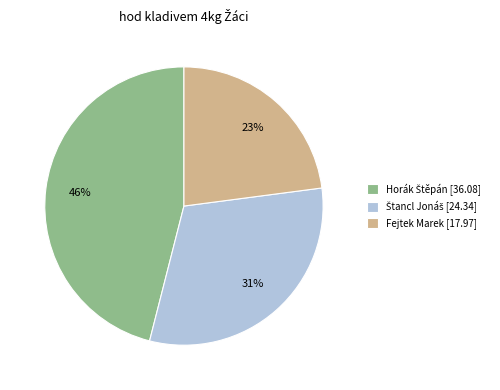

Is there any slice that represents more than half of the pie?

No